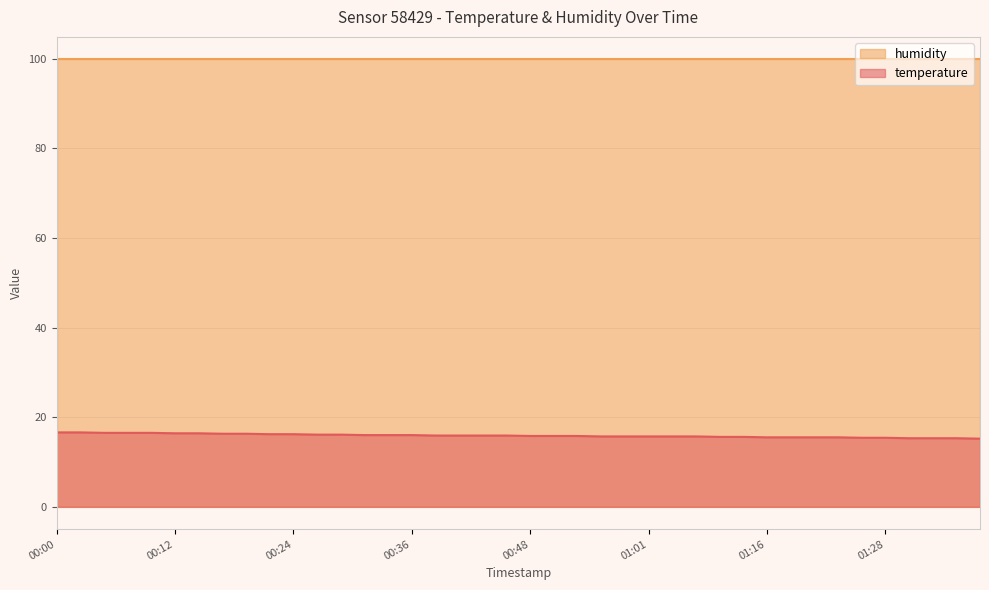

What is the average value?

15.9